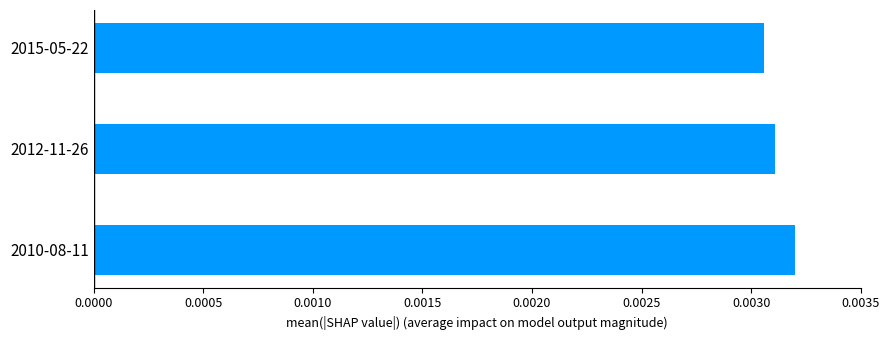

Count the values in the range 0 to 1.

3